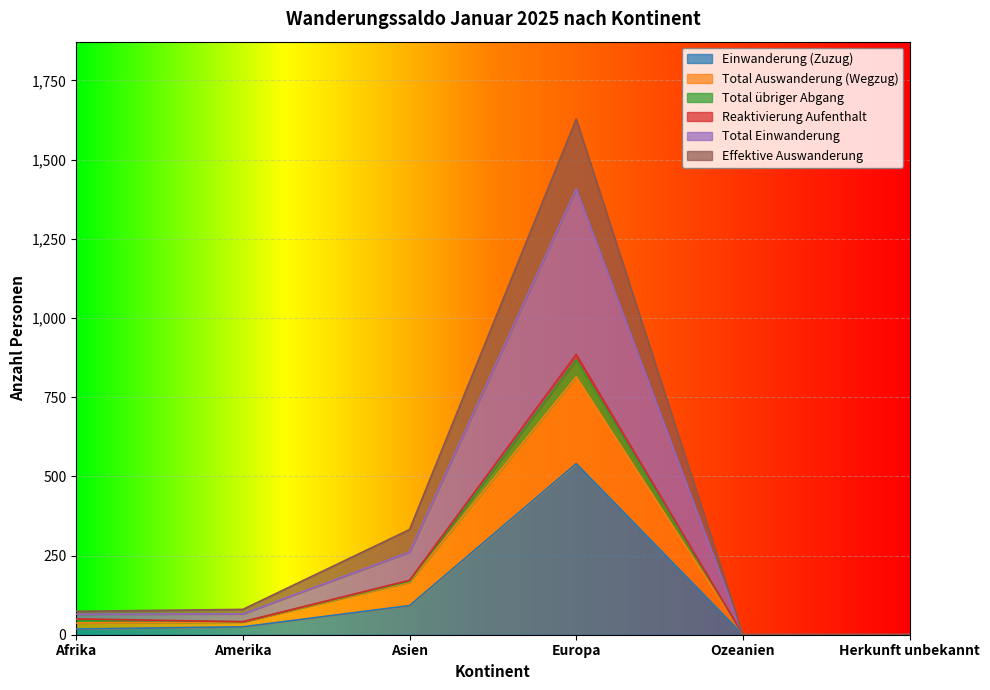

True or false: Total Einwanderung and Total Auswanderung (Wegzug) intersect in this chart.

False